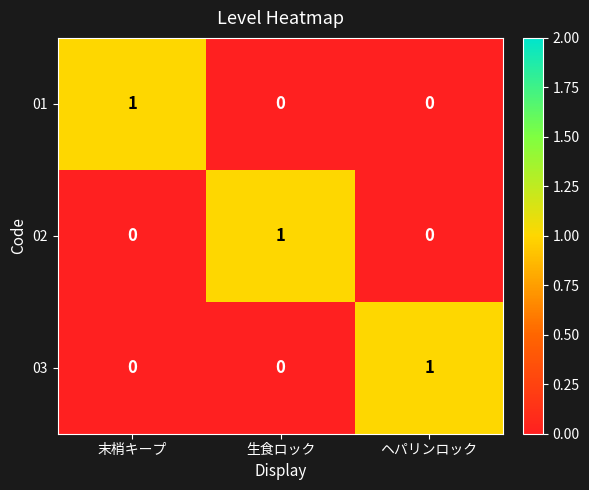

The value of 03 at 末梢キープ is 0. True or false?

True